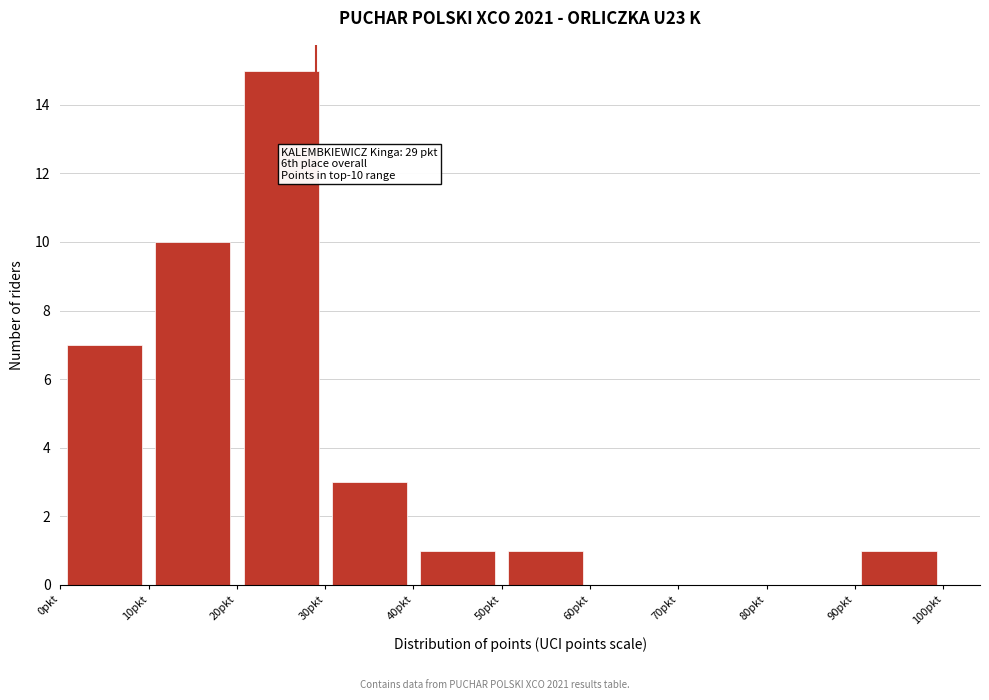

Which range on the x-axis has the tallest bar?

20 to 30